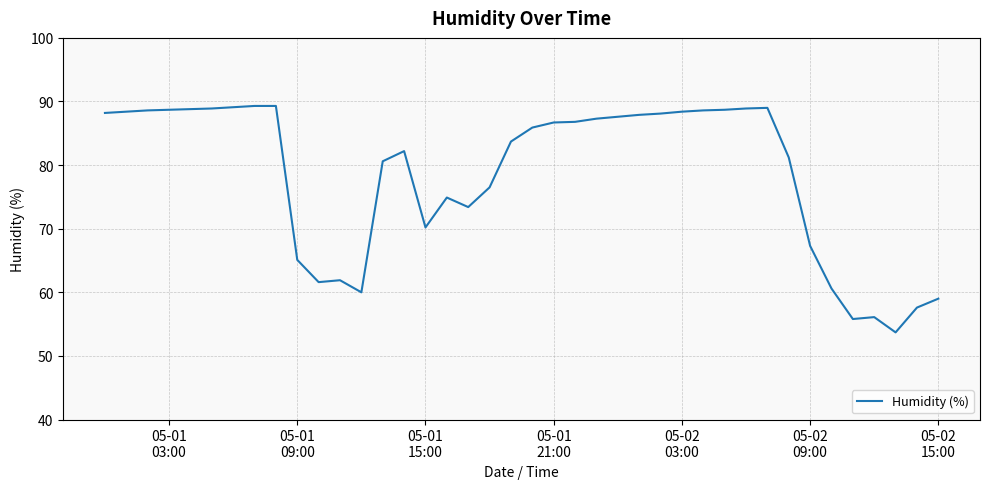

What is the minimum value shown in the chart?

53.7